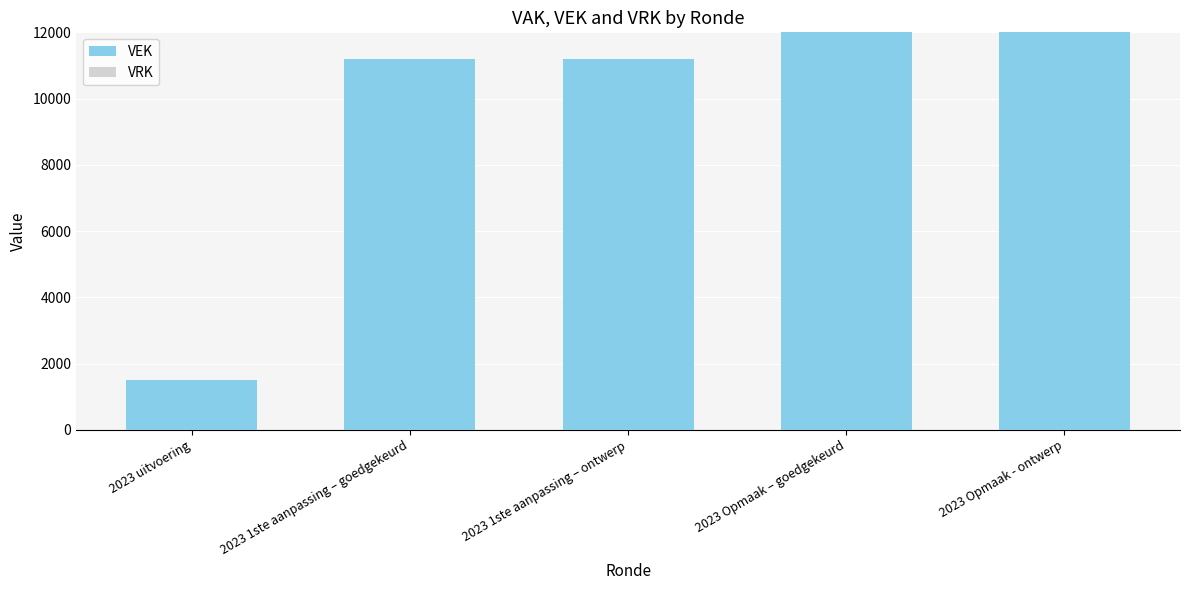

What is the label of the 1st bar from the right?

2023 Opmaak - ontwerp